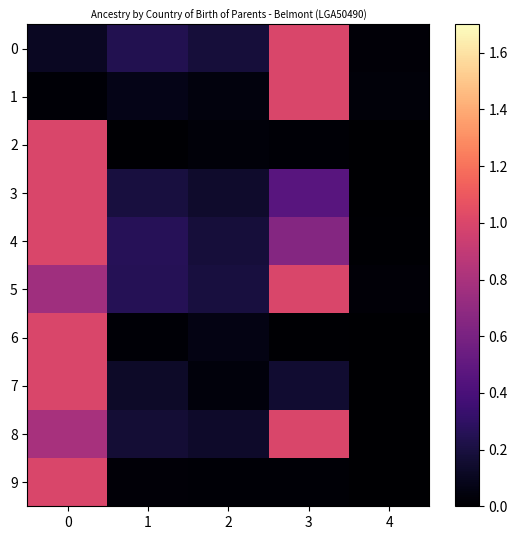

Reading left to right, what are all the values shown in this chart?

0: 0=0.1	1=0.2	2=0.2	3=1.0	4=0.0
1: 0=0.0	1=0.1	2=0.0	3=1.0	4=0.0
2: 0=1.0	1=0.0	2=0.0	3=0.0	4=0.0
3: 0=1.0	1=0.2	2=0.1	3=0.5	4=0.0
4: 0=1.0	1=0.3	2=0.2	3=0.6	4=0.0
5: 0=0.8	1=0.3	2=0.2	3=1.0	4=0.0
6: 0=1.0	1=0.0	2=0.1	3=0.0	4=0.0
7: 0=1.0	1=0.1	2=0.0	3=0.2	4=0.0
8: 0=0.8	1=0.2	2=0.1	3=1.0	4=0.0
9: 0=1.0	1=0.0	2=0.0	3=0.0	4=0.0